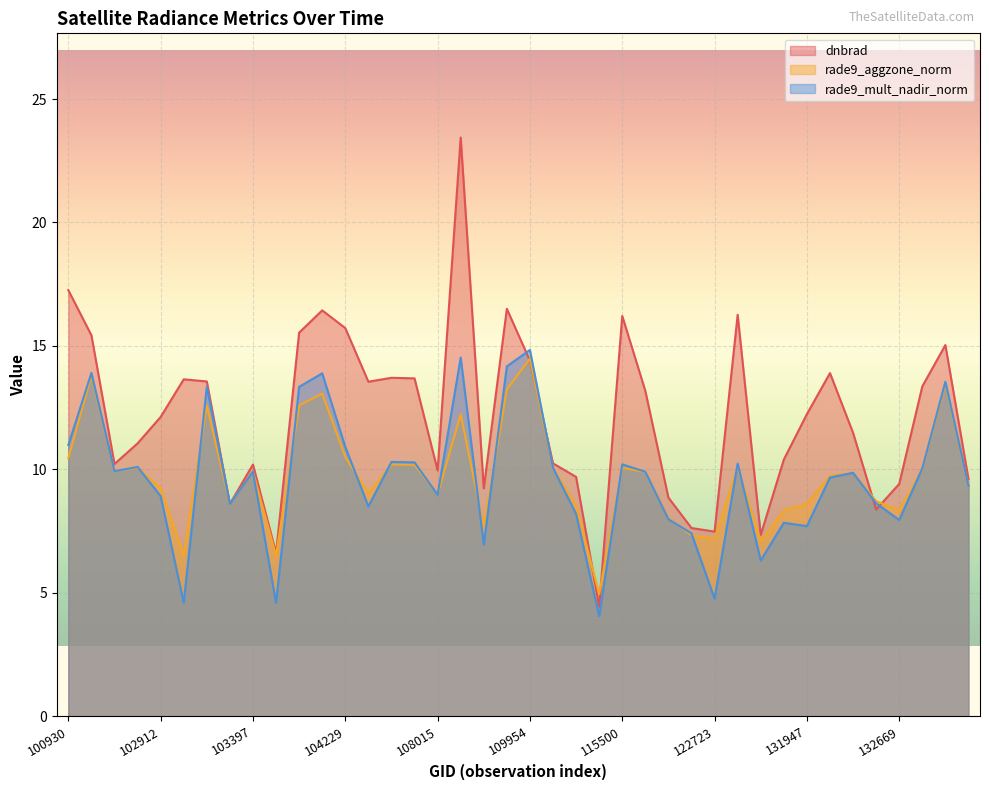

Reading right to left, transcribe all the data shown in this chart.

dnbrad: 9.6	15.0	13.4	9.4	8.4	11.5	13.9	12.2	10.4	7.3	16.3	7.5	7.6	8.9	13.2	16.2	4.4	9.7	10.2	14.4	16.5	9.2	23.4	10.0	13.7	13.7	13.5	15.7	16.4	15.5	6.6	10.2	8.6	13.6	13.6	12.1	11.1	10.2	15.4	17.3
rade9_aggzone_norm: 9.3	13.5	10.0	8.3	8.7	9.9	9.7	8.6	8.3	7.1	10.1	7.2	7.3	8.0	9.9	10.1	4.9	8.5	10.1	14.5	13.2	7.7	12.2	9.0	10.2	10.2	9.0	10.5	13.1	12.6	6.5	9.9	8.6	12.6	6.5	9.2	10.1	9.9	13.8	10.5
rade9_mult_nadir_norm: 9.3	13.5	10.0	8.0	8.6	9.9	9.7	7.7	7.8	6.3	10.2	4.8	7.4	8.0	9.9	10.2	4.1	8.2	10.1	14.8	14.2	7.0	14.5	9.0	10.3	10.3	8.5	10.9	13.9	13.3	4.6	9.9	8.6	13.3	4.6	8.9	10.1	9.9	13.9	11.0